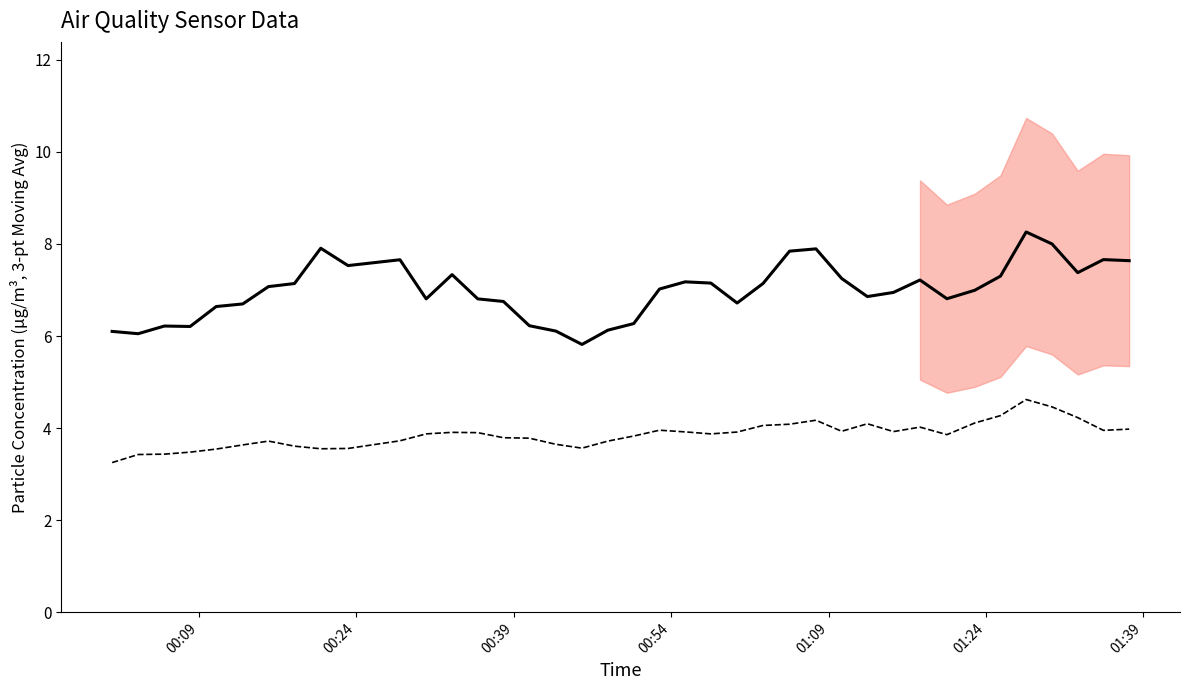

What is the value of the SDS_P1 point at the 30th from the left?

6.9